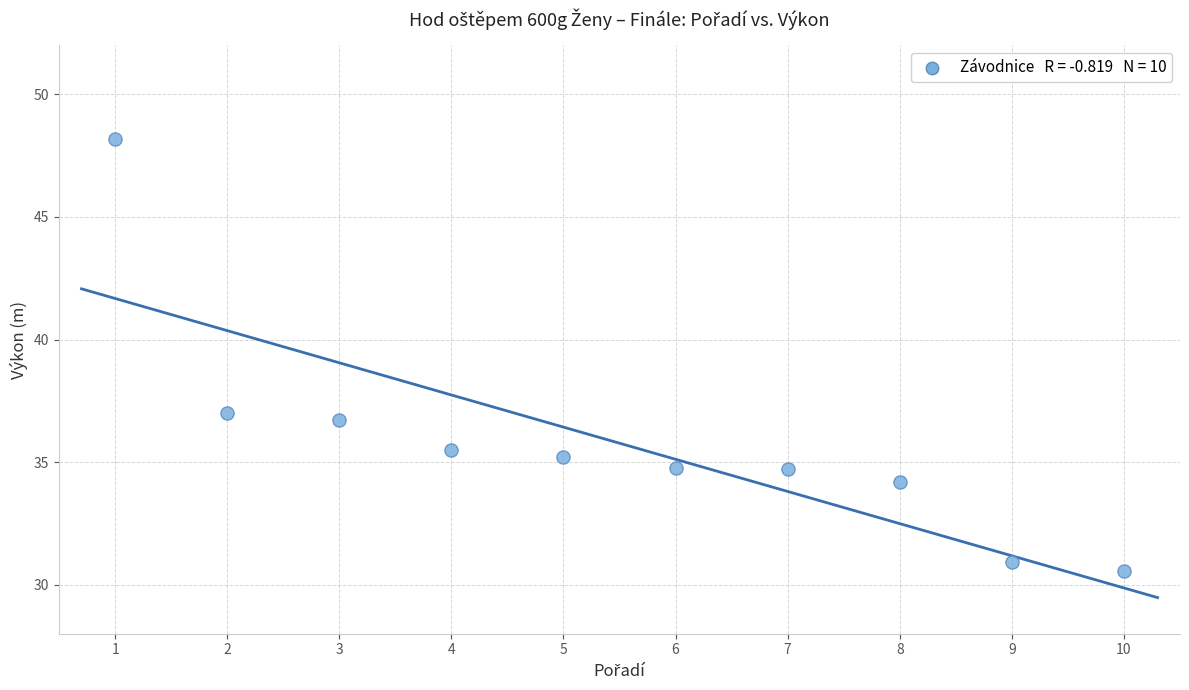

What is the range of Y values (max minus min)?

17.6